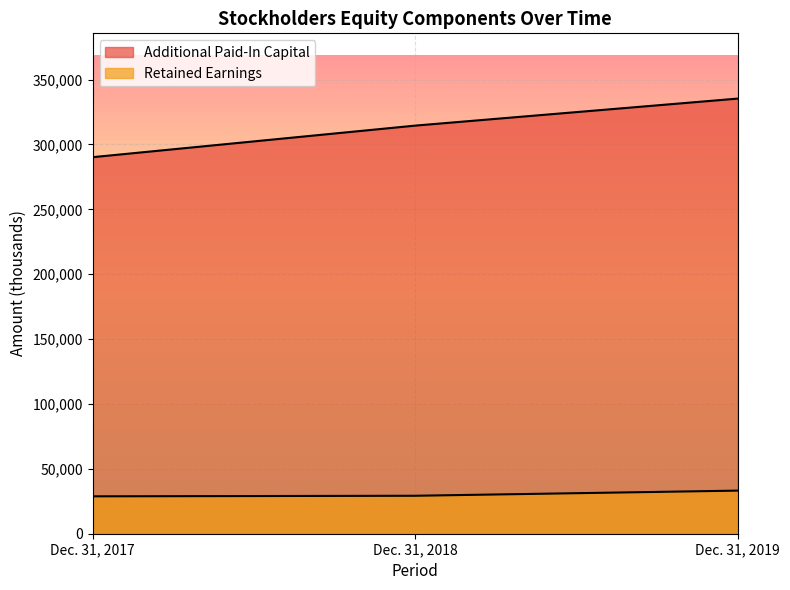

At which category does the chart reach its peak across all series?

Dec. 31, 2019